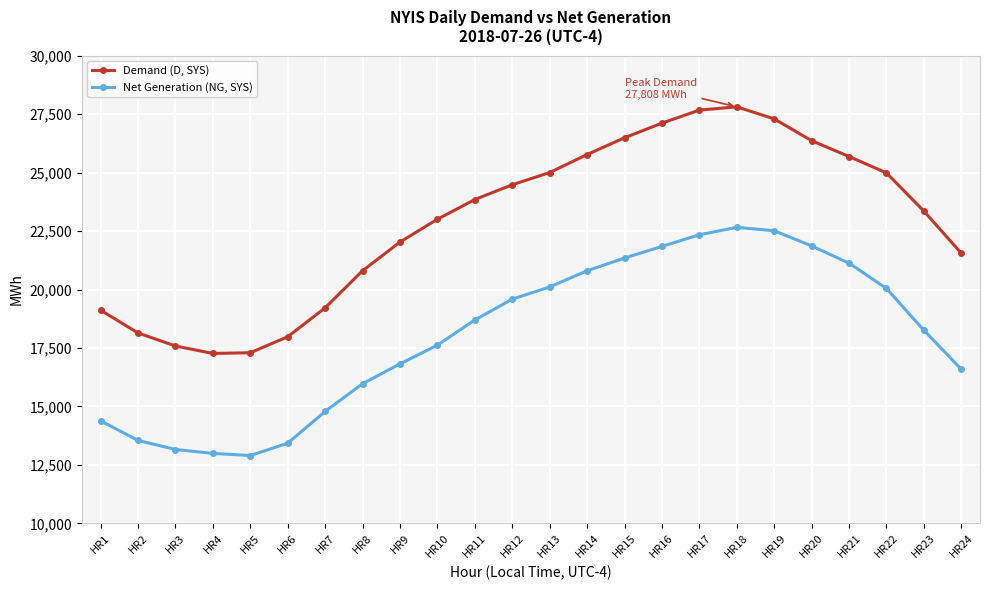

What is the value of the Net Generation (NG, SYS) point at the 2nd from the left?

13549